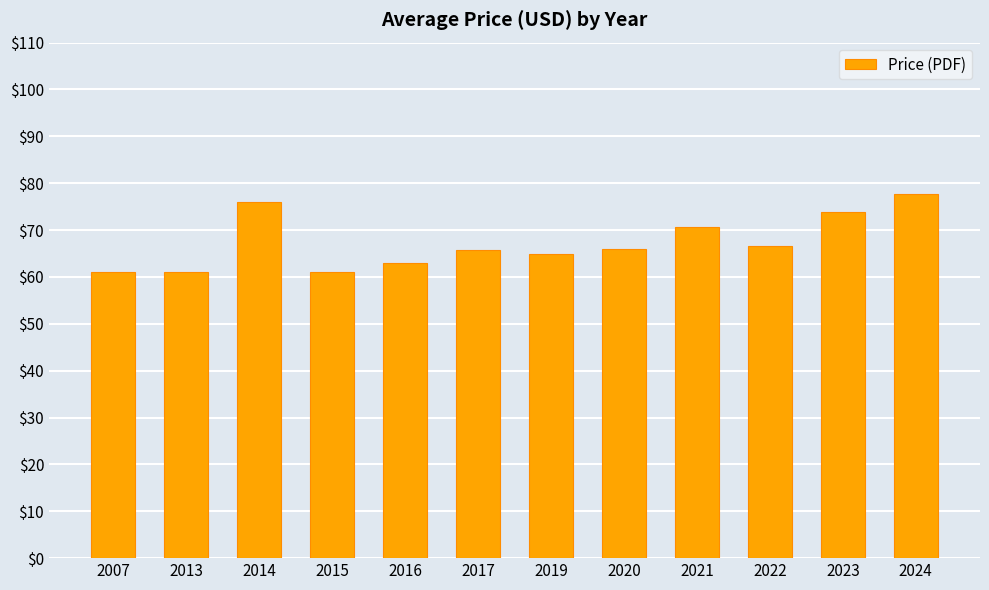

Is it true that the value at 2015 is 87.0?

False